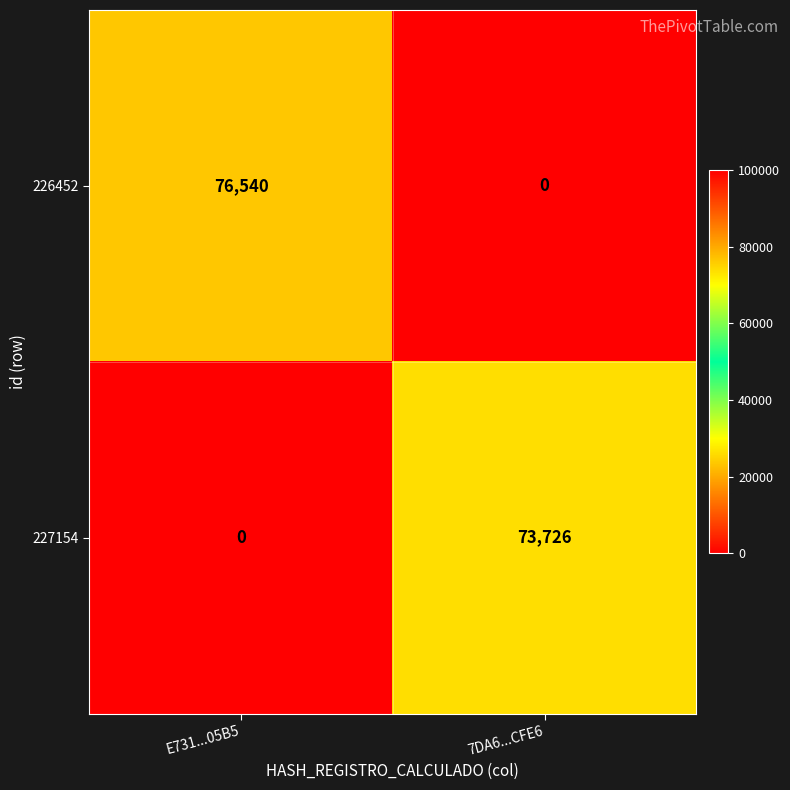

Which series has the widest spread of values?

226452